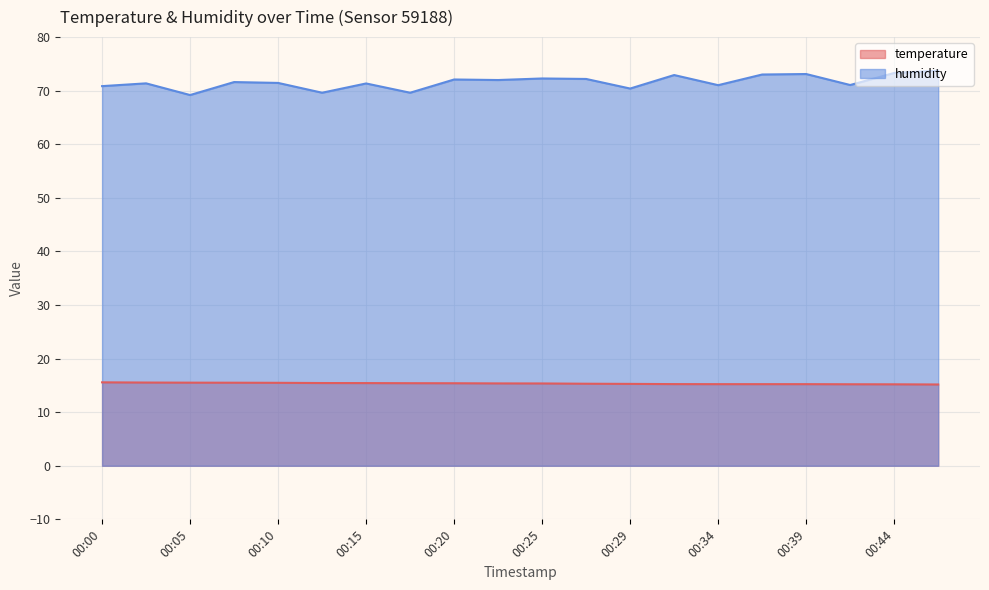

Rank the categories by temperature value from highest to lowest.

00:00, 00:02, 00:05, 00:07, 00:10, 00:12, 00:15, 00:17, 00:20, 00:22, 00:25, 00:27, 00:29, 00:32, 00:34, 00:37, 00:39, 00:42, 00:44, 00:46